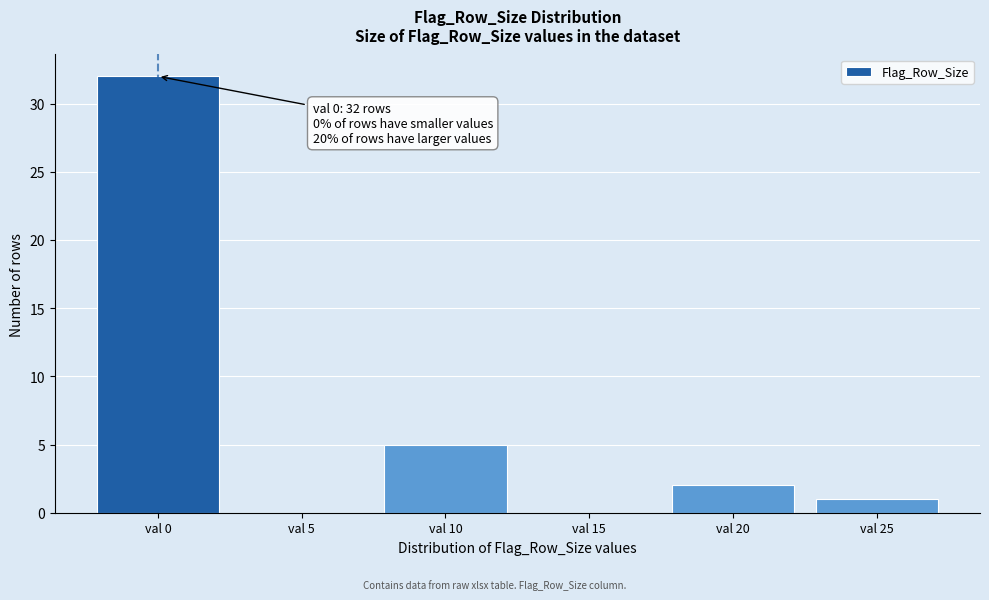

Reading left to right, transcribe all the data shown in this chart.

val 0=32	val 5=0	val 10=5	val 15=0	val 20=2	val 25=1